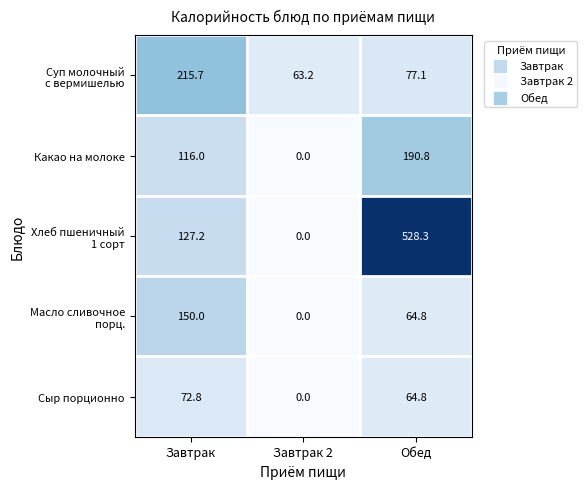

What is the difference between the Какао на молоке values at Обед and Завтрак?

74.8